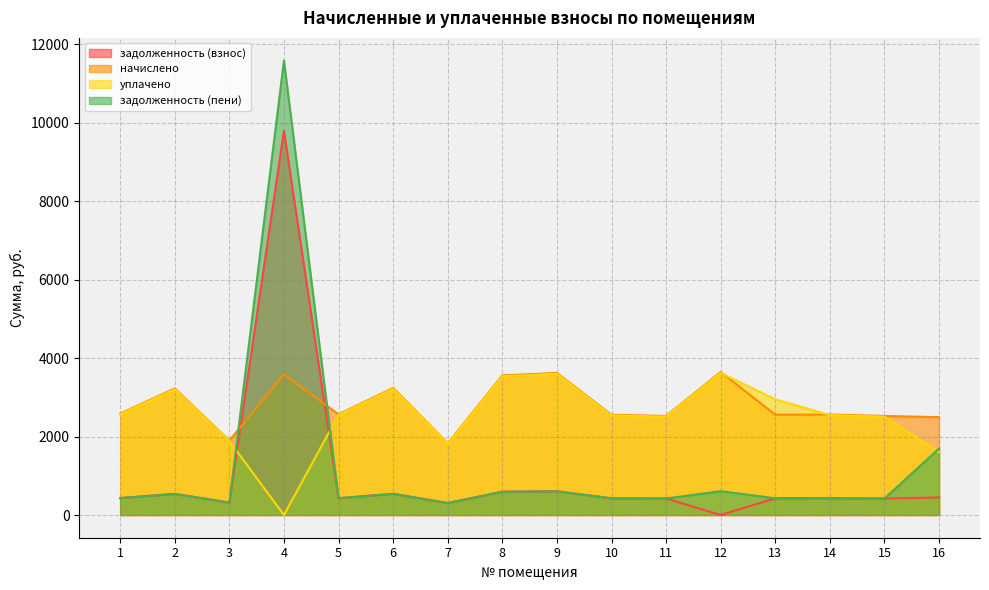

The value of начислено at 13 is 937.5. True or false?

False